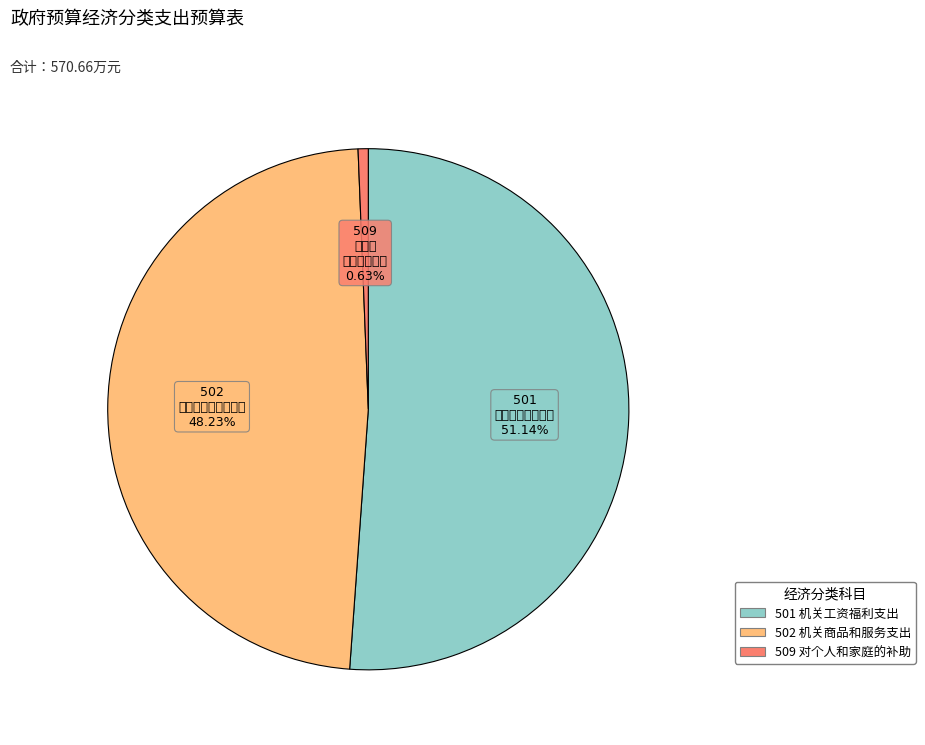

Does 501 机关工资福利支出 account for over 50% of the chart?

Yes